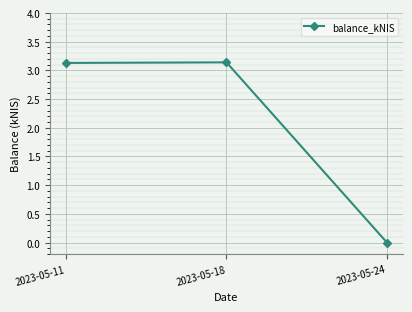

How many values are below 3?

1